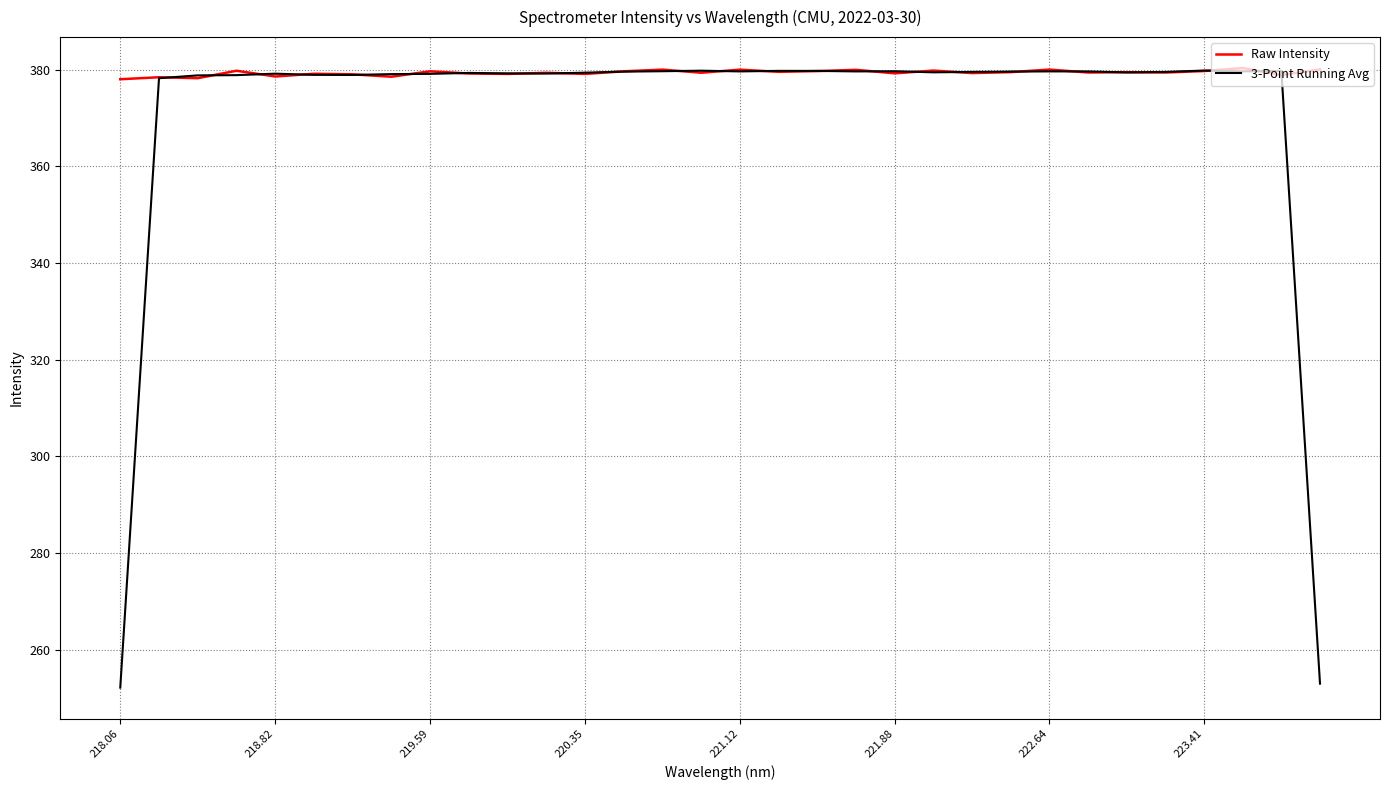

Which series has the largest total across all categories?

Raw Intensity